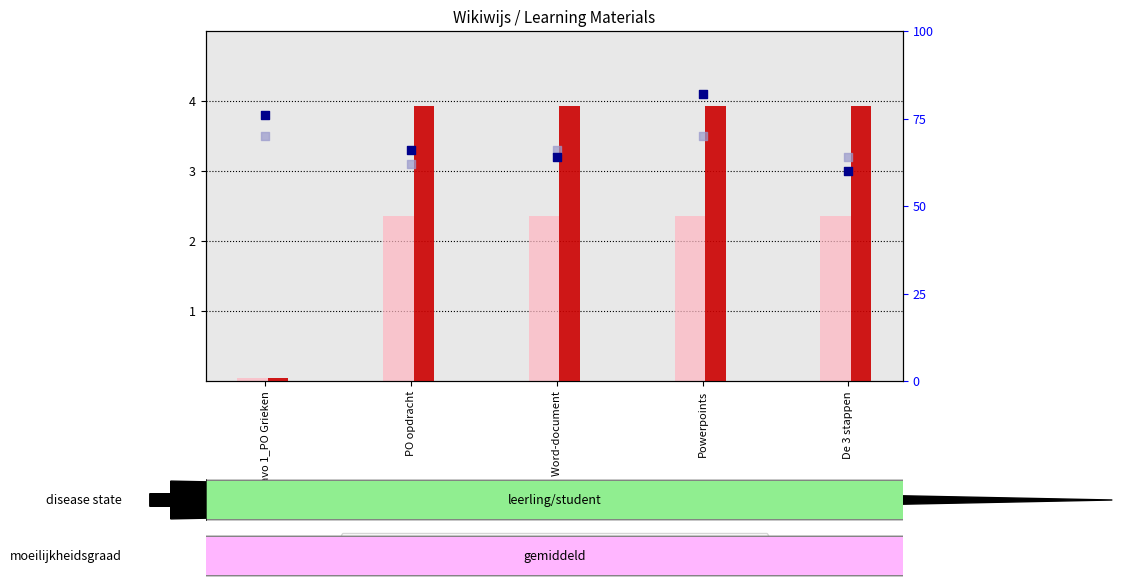

At which category is the sum across all series the highest?

Powerpoints